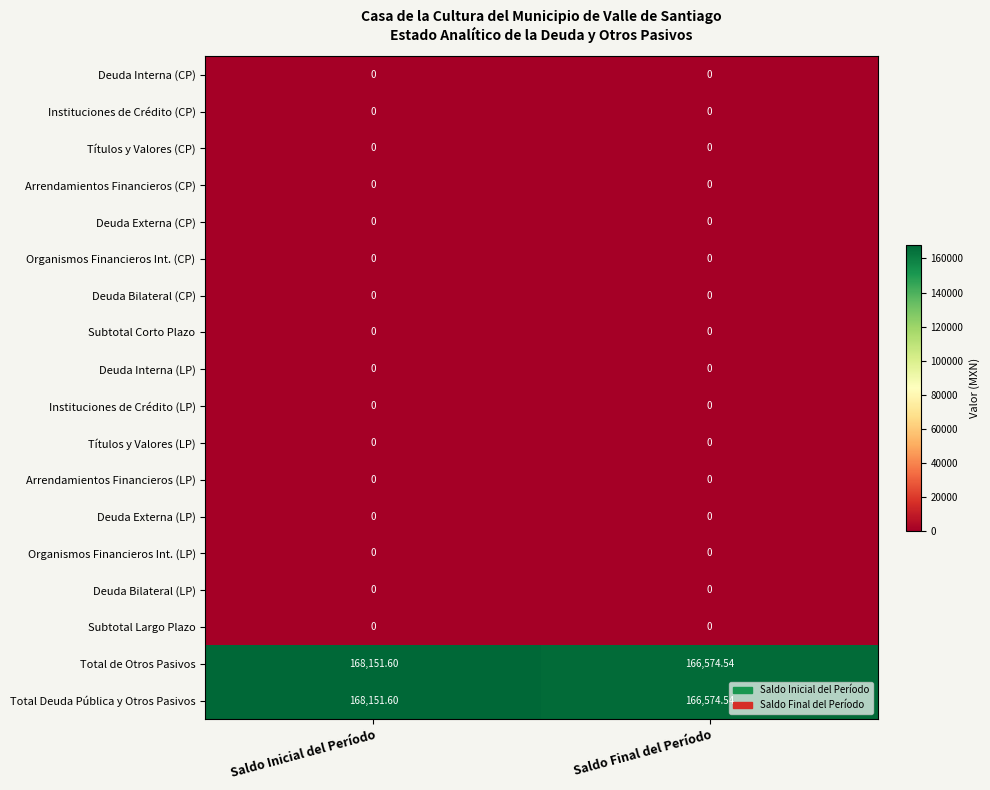

Which category has the highest value across all series?

Saldo Inicial del Período